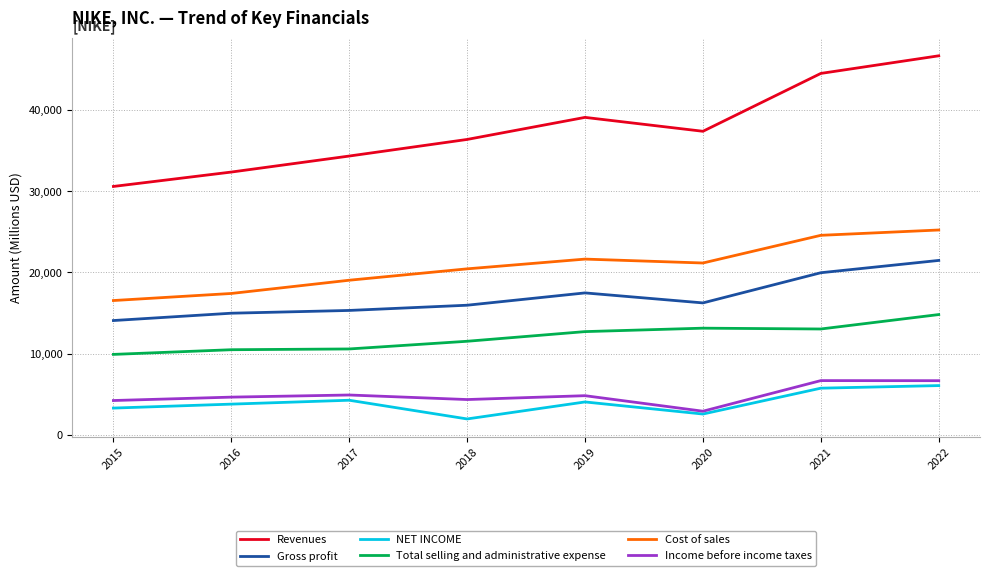

Between 2016 and 2022, which series saw the biggest shift?

Revenues